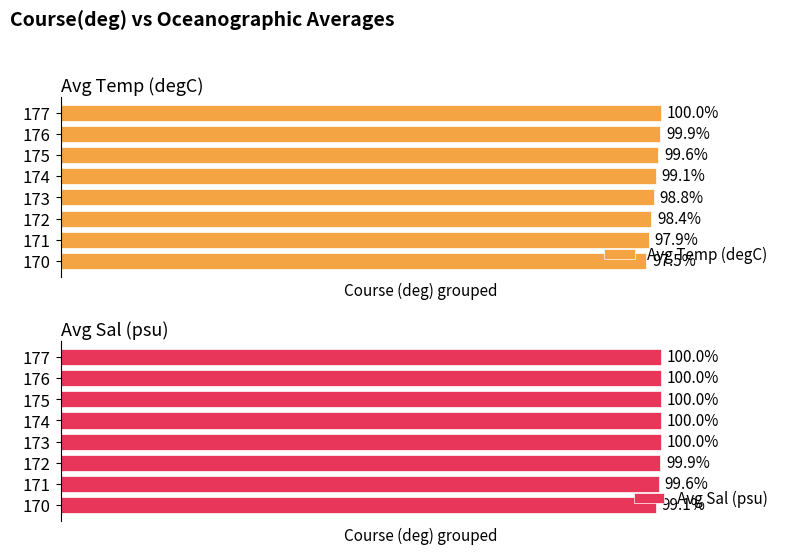

At how many categories does at least one series exceed 97?

8